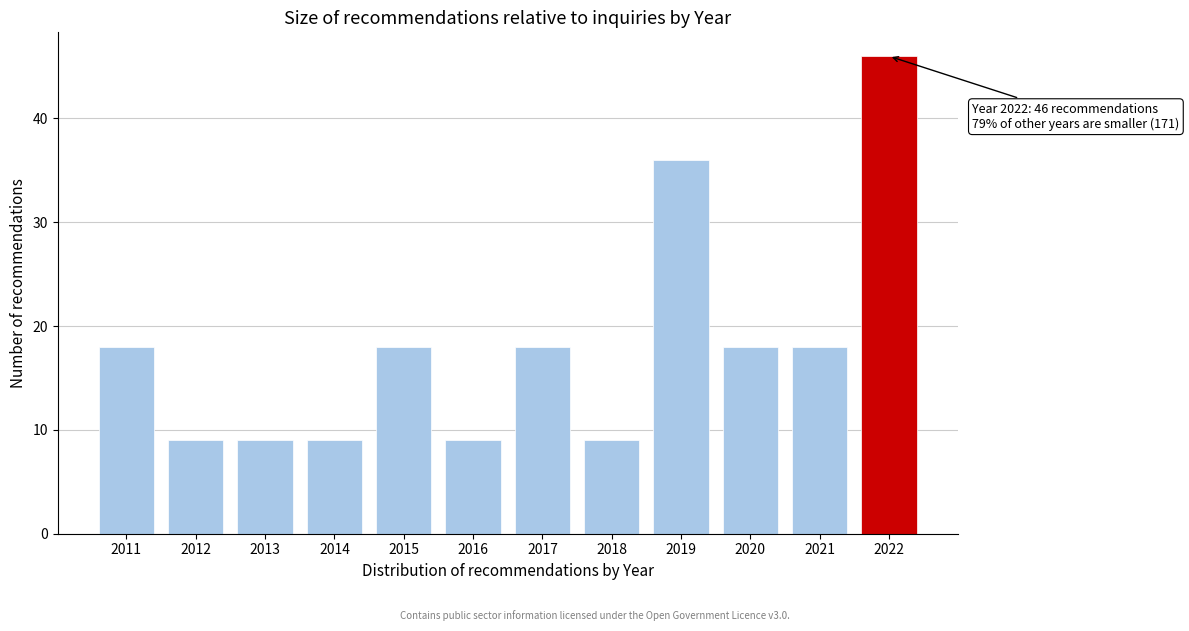

Reading left to right, extract all data points from this chart.

18	9	9	9	18	9	18	9	36	18	18	46